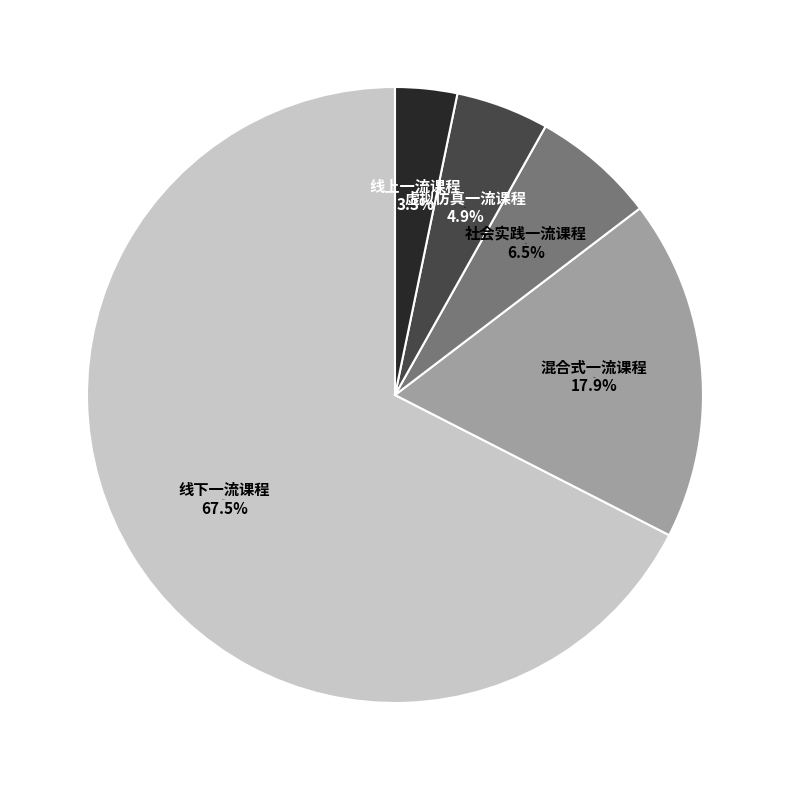

To the nearest percent, what percentage of the pie is 线上一流课程?

3%